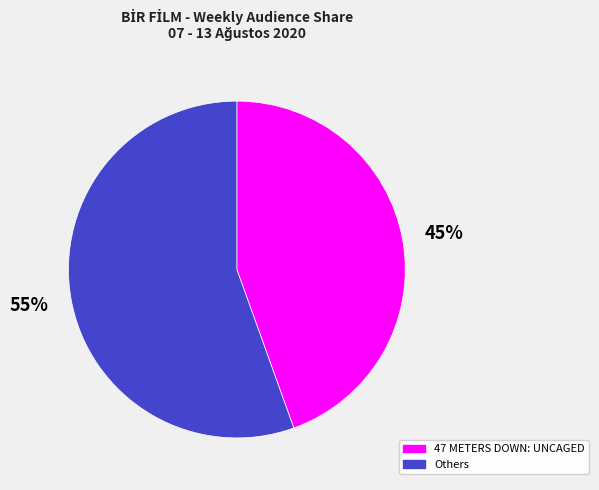

What percentage is the 47 METERS DOWN: UNCAGED slice, to the nearest percent?

45%